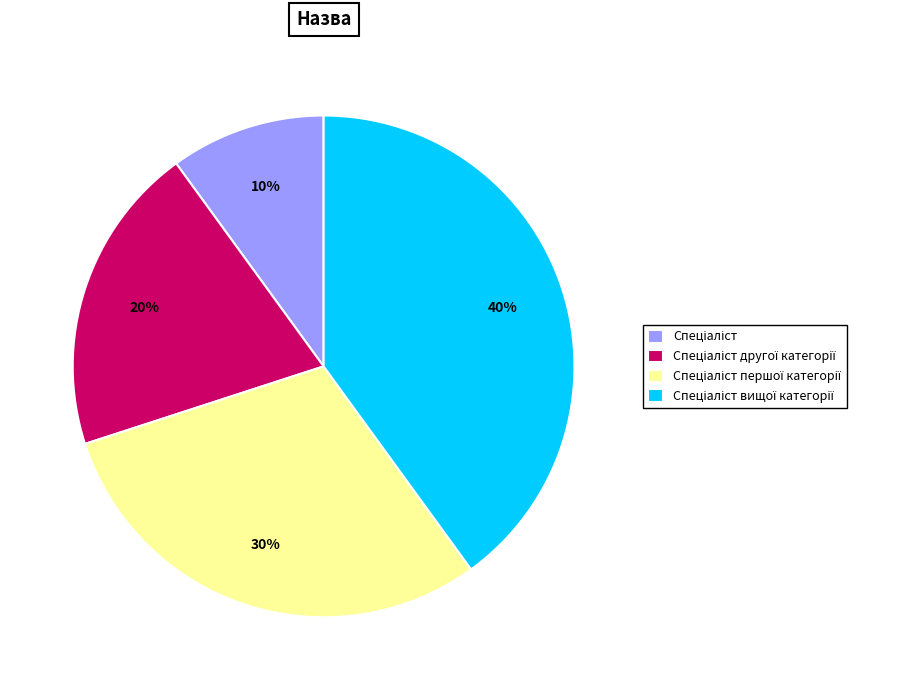

Is there any slice that represents more than half of the pie?

No